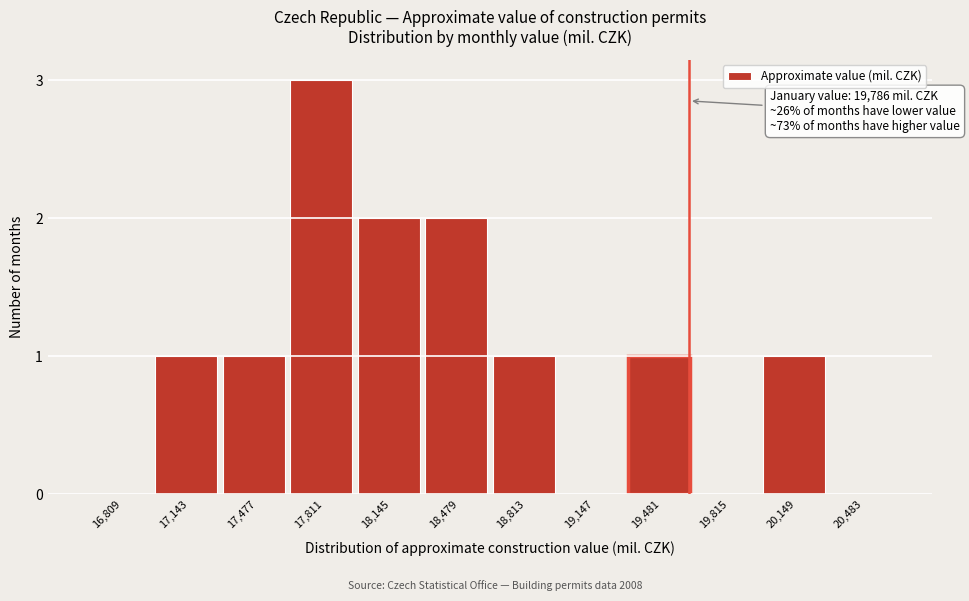

Reading left to right, transcribe all the data shown in this chart.

16,809=0	17,143=1	17,477=1	17,811=3	18,145=2	18,479=2	18,813=1	19,147=0	19,481=1	19,815=0	20,149=1	20,483=0